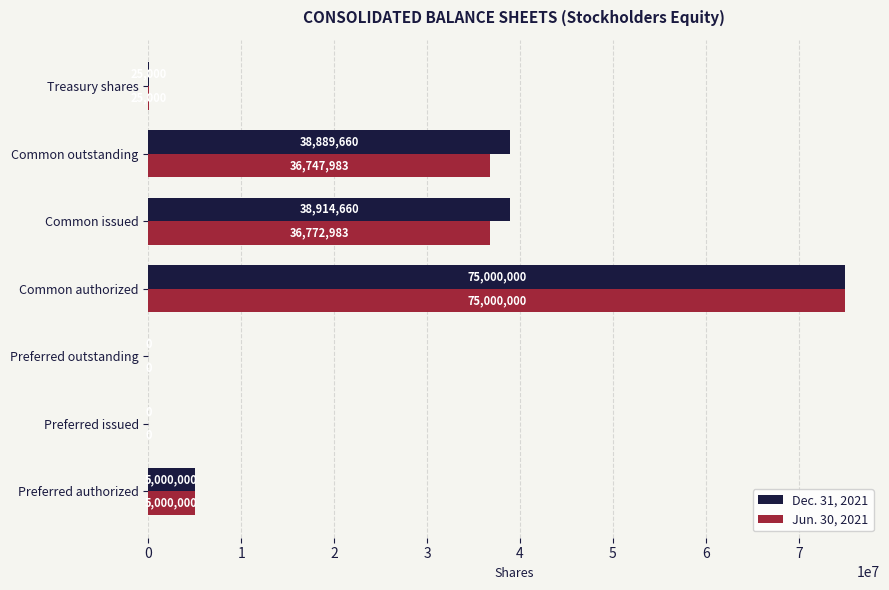

Is the value of Dec. 31, 2021 at Preferred authorized greater than the value of Jun. 30, 2021 at Common authorized?

No